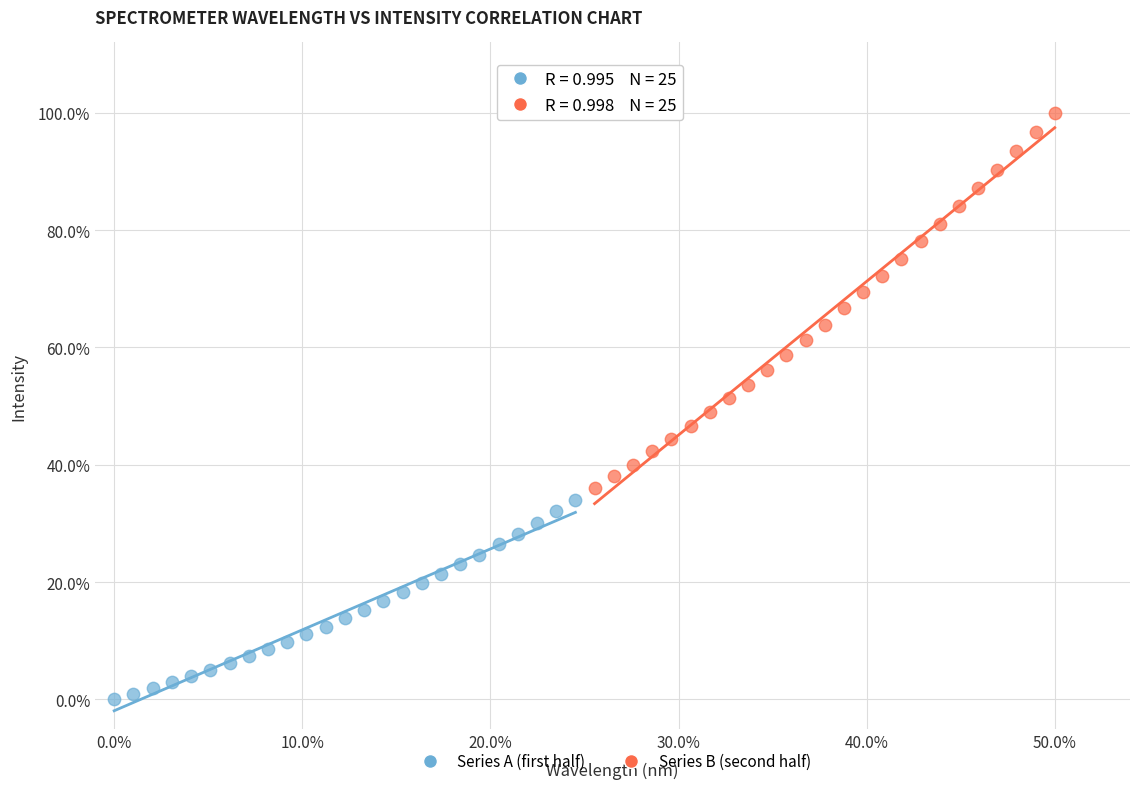

What are all the series names shown in the legend?

Series A (first half), Series B (second half)